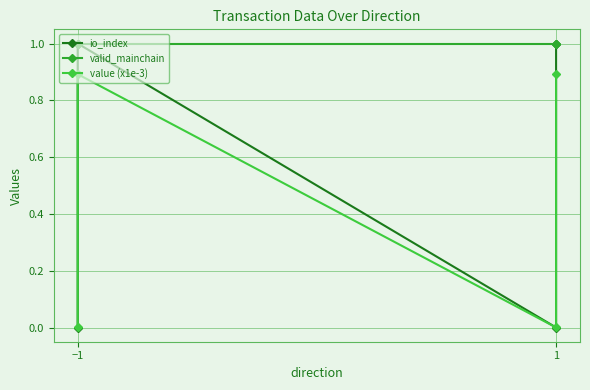

What is the spread (max minus min) of values at −1?

1.0